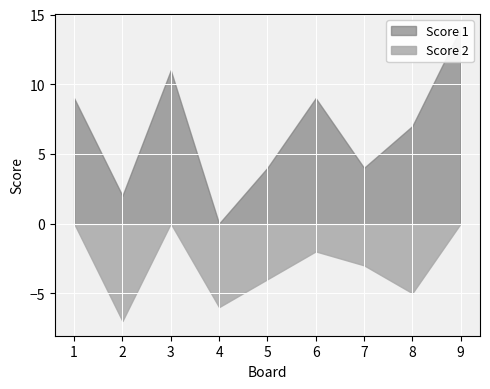

Is it true that Score 1 equals 0 at 4?

True